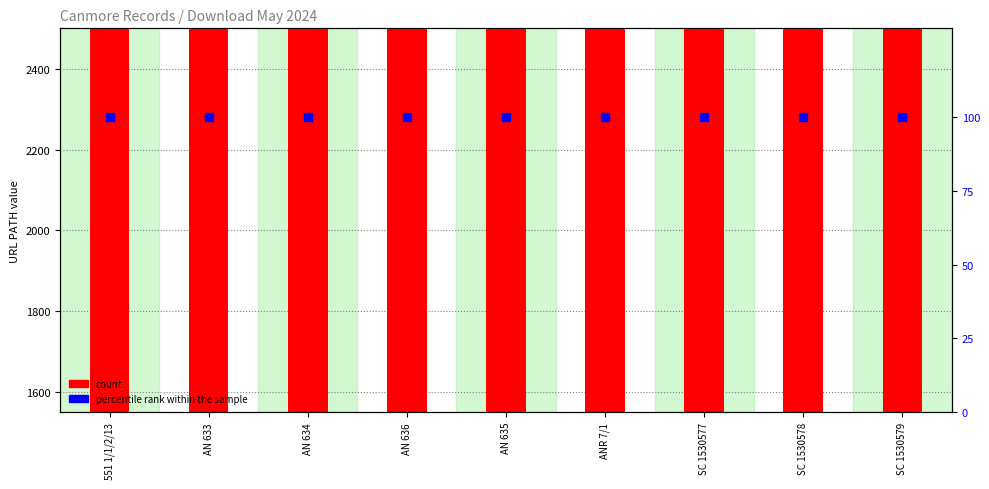

Which series contains the highest Y value?

count